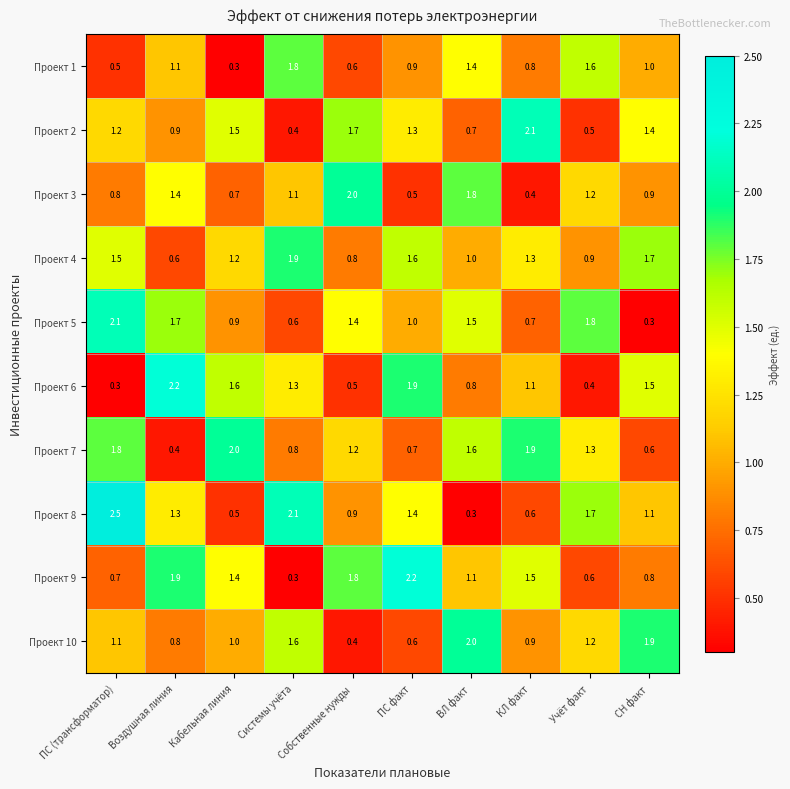

At which label does Проект 1 first exceed 1?

Воздушная линия